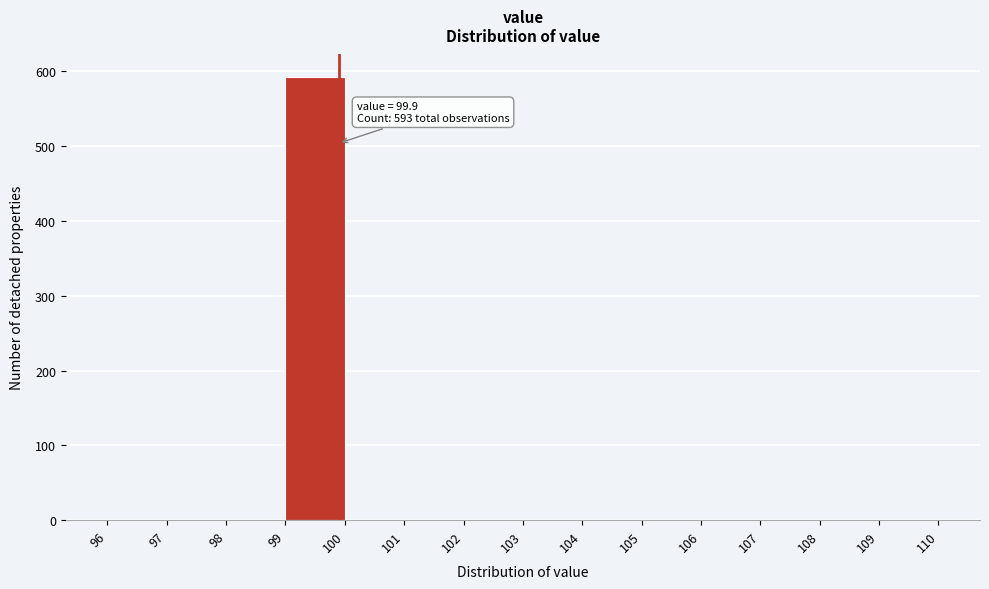

Over which range of the x-axis is the bar tallest?

99 to 100